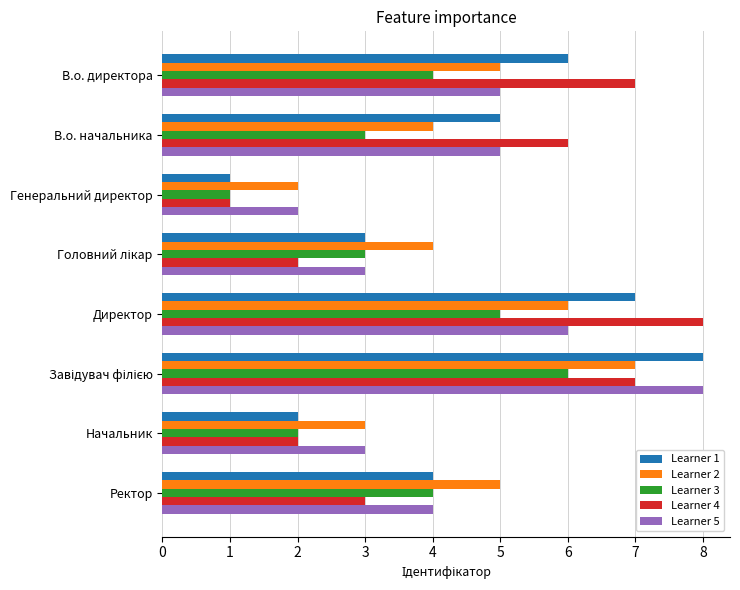

The value of Learner 2 at Начальник is 5. True or false?

False